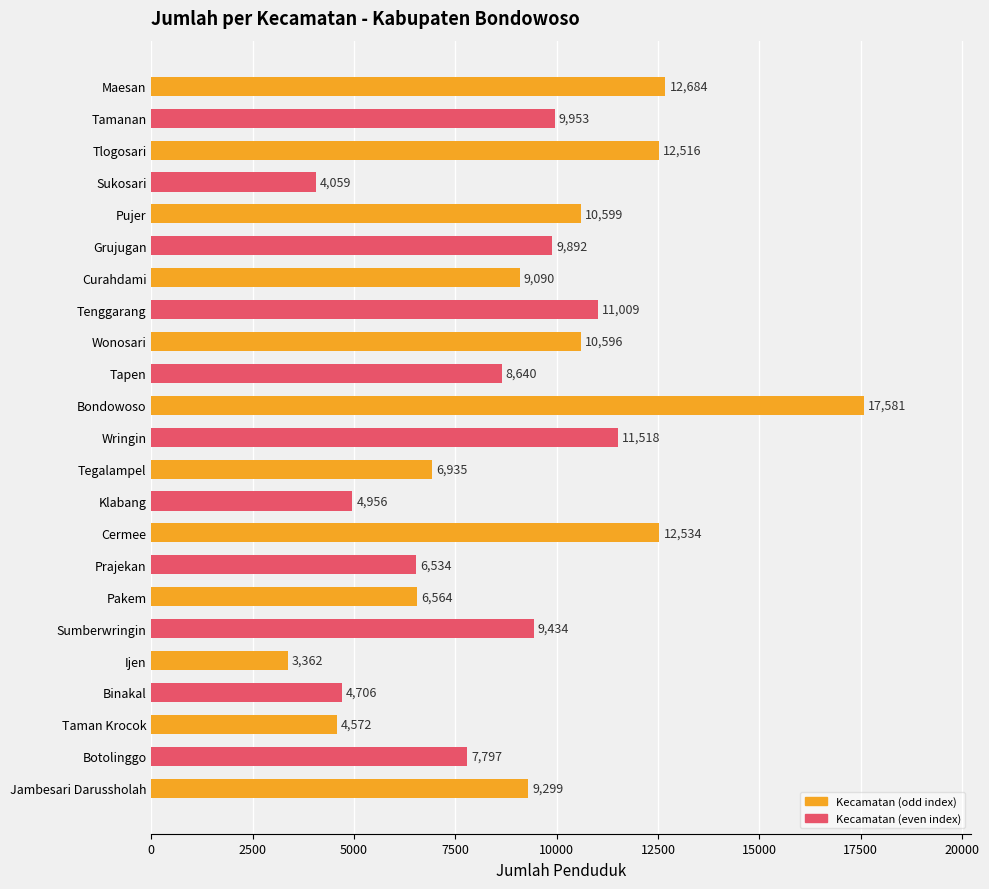

The value at Sukosari is 4059. True or false?

True